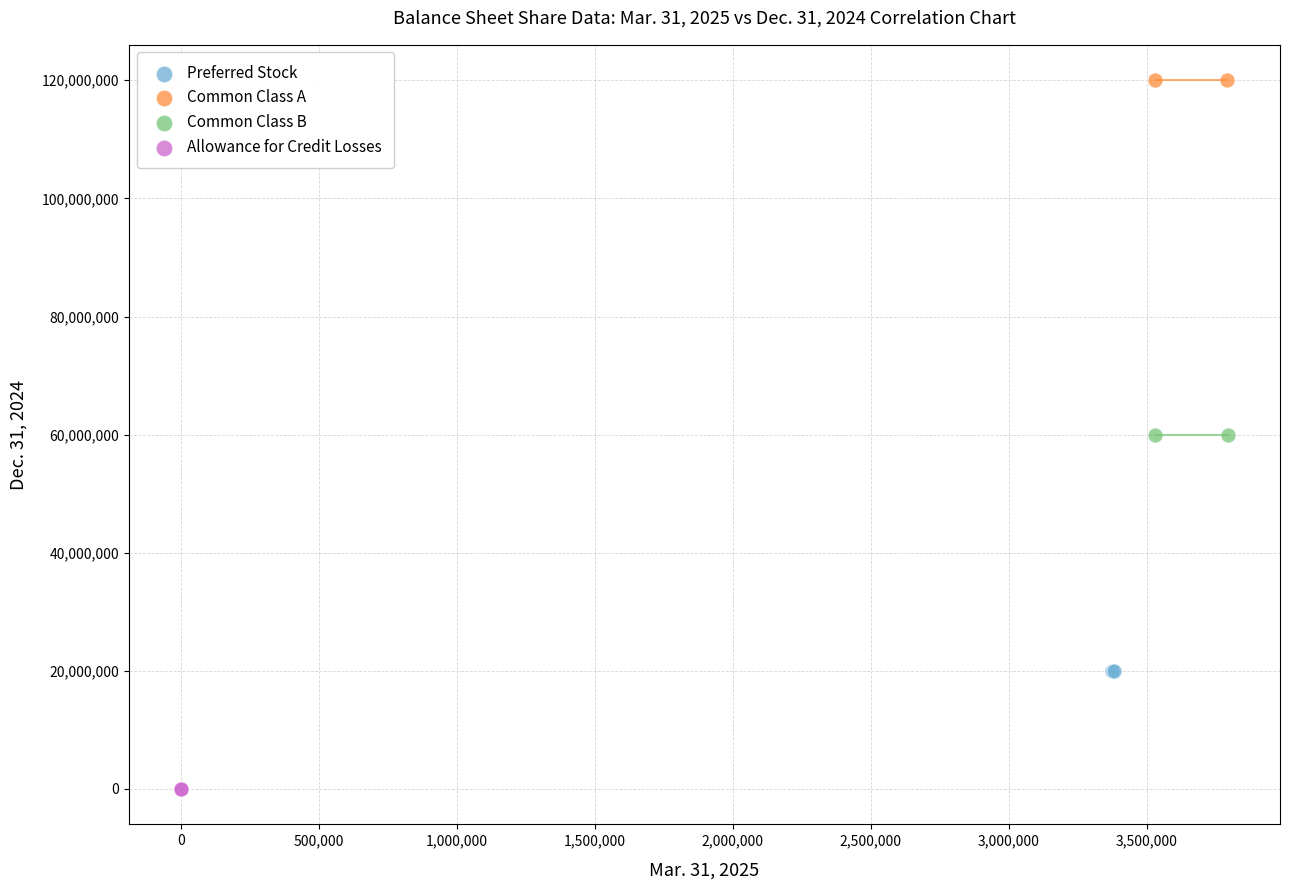

What are all the series names shown in the legend?

Preferred Stock, Common Class A, Common Class B, Allowance for Credit Losses